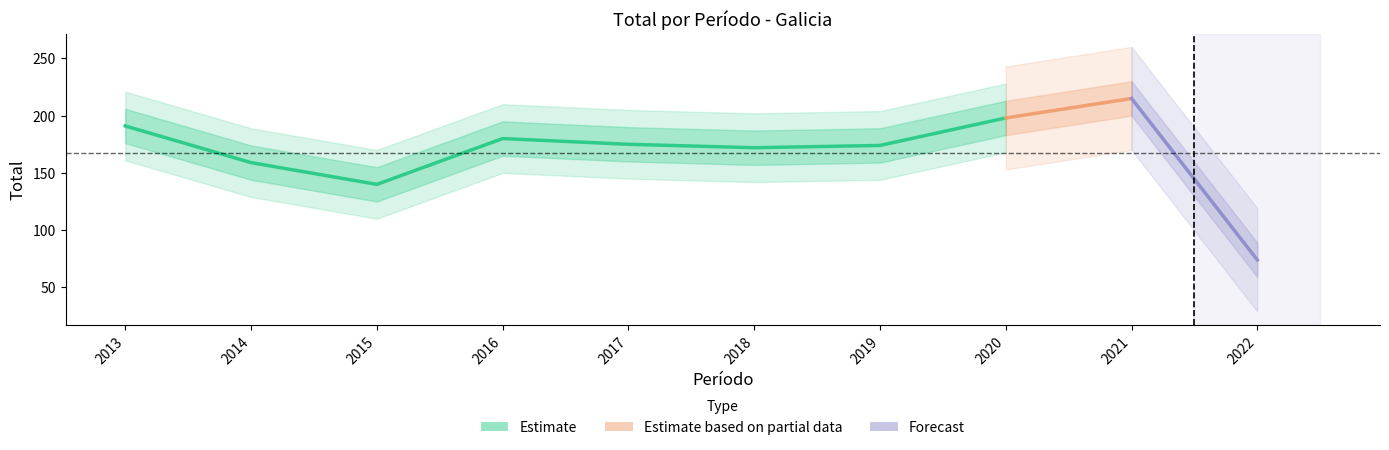

What is the sum of all values?

1678